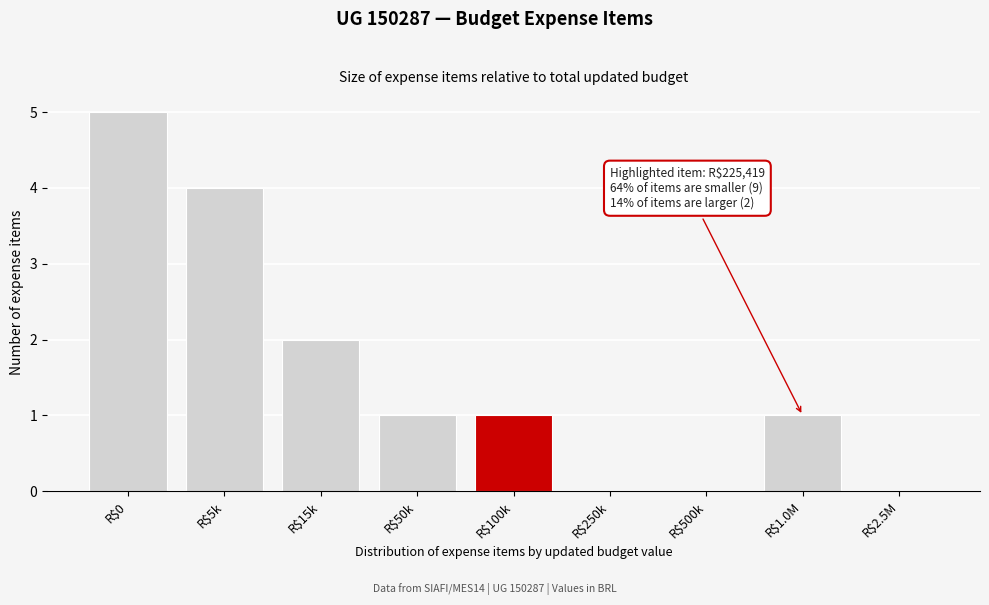

True or false: the data shows 2 at R$500k.

False